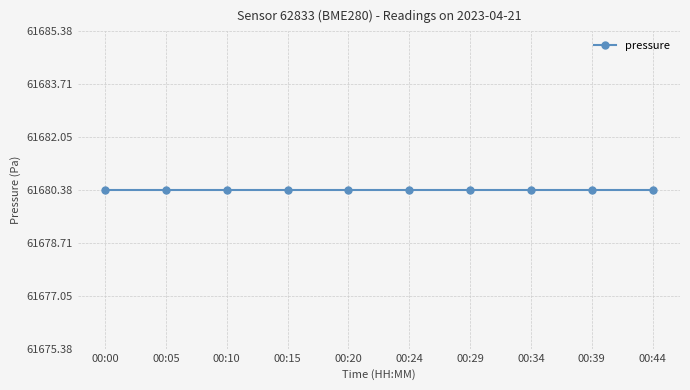

Where is pressure nearest to the value 61680?

00:00